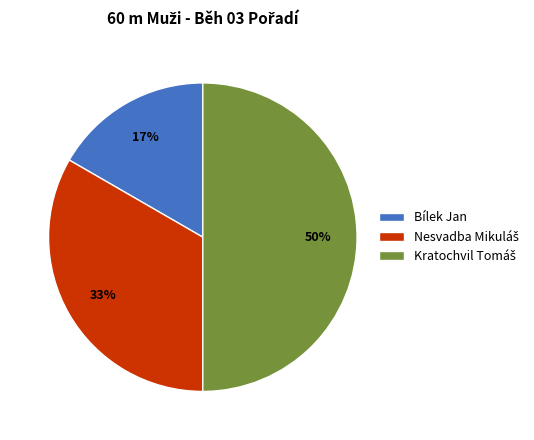

To the nearest percent, what is the difference between the largest and smallest slice percentages?

33%